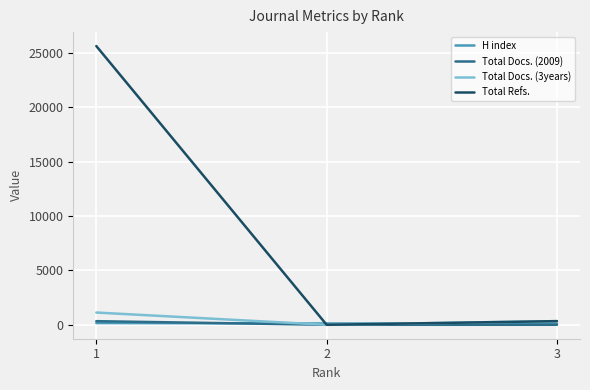

Count the number of data series in this chart.

4